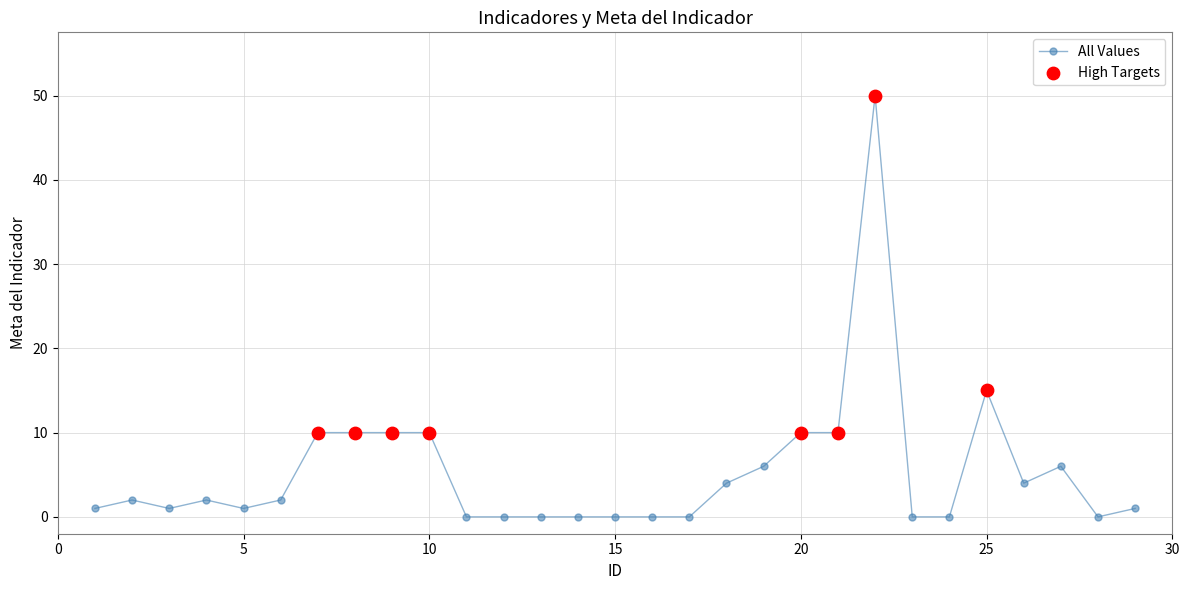

What is the maximum value shown in the chart?

50